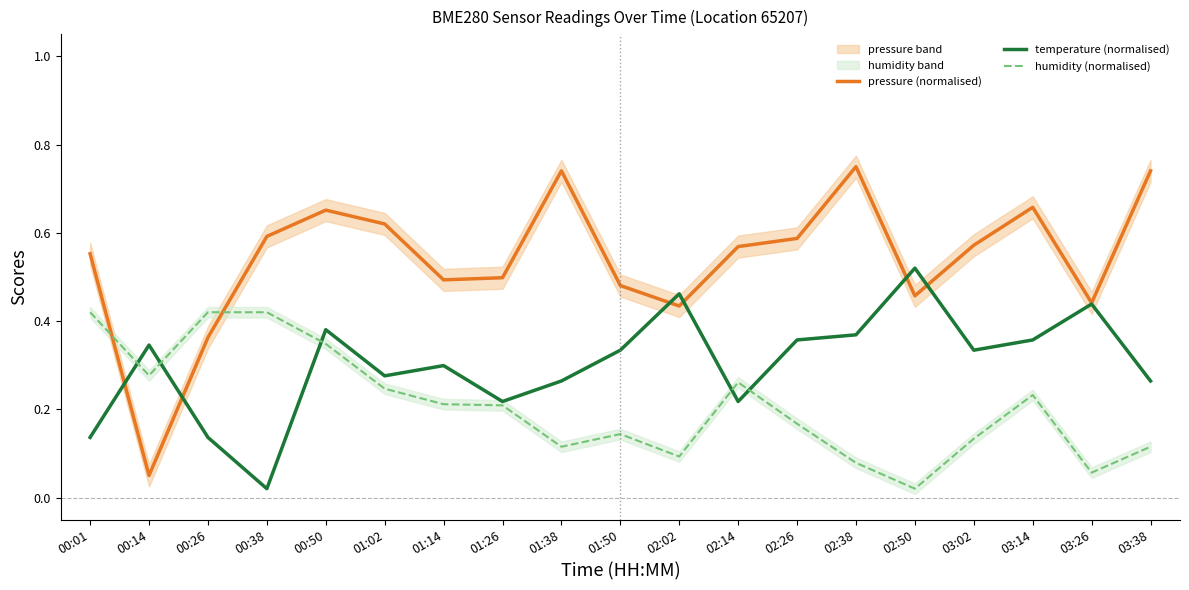

Is it true that pressure (normalised) equals 0.6 at 03:02?

True